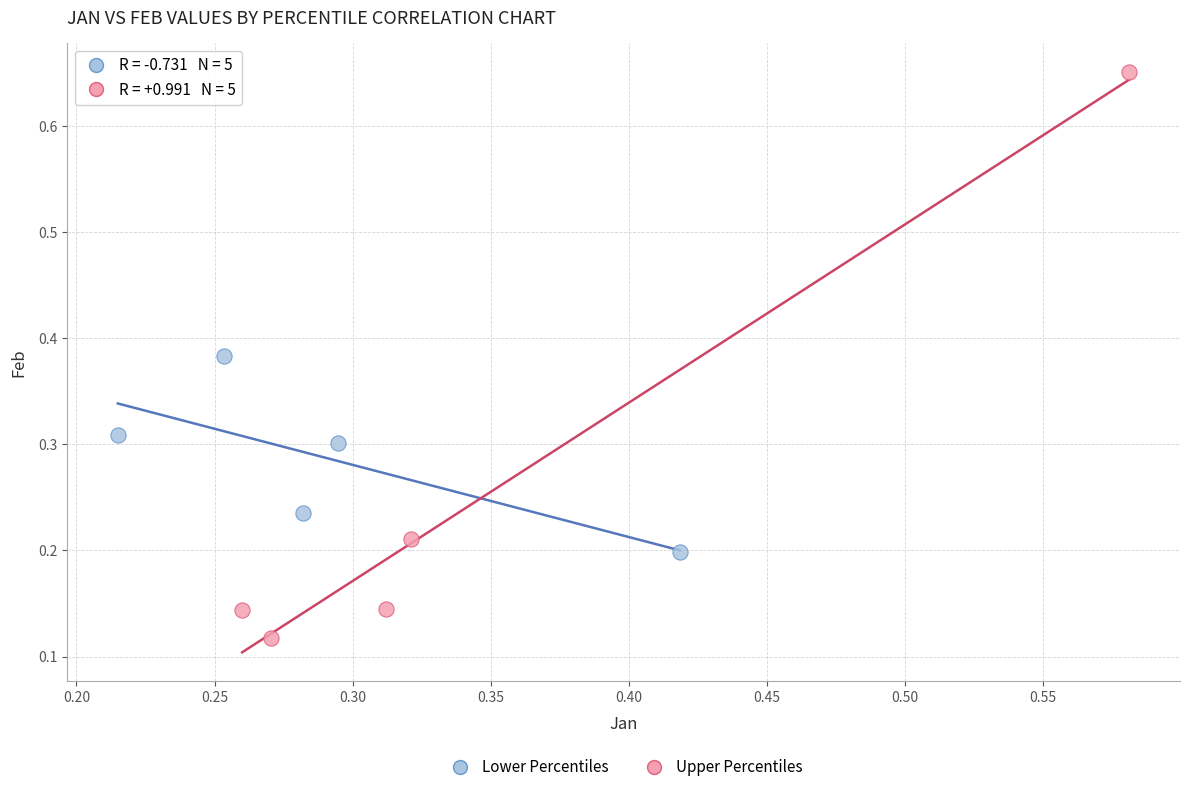

Which series has the largest Y range (max minus min)?

Upper Percentiles